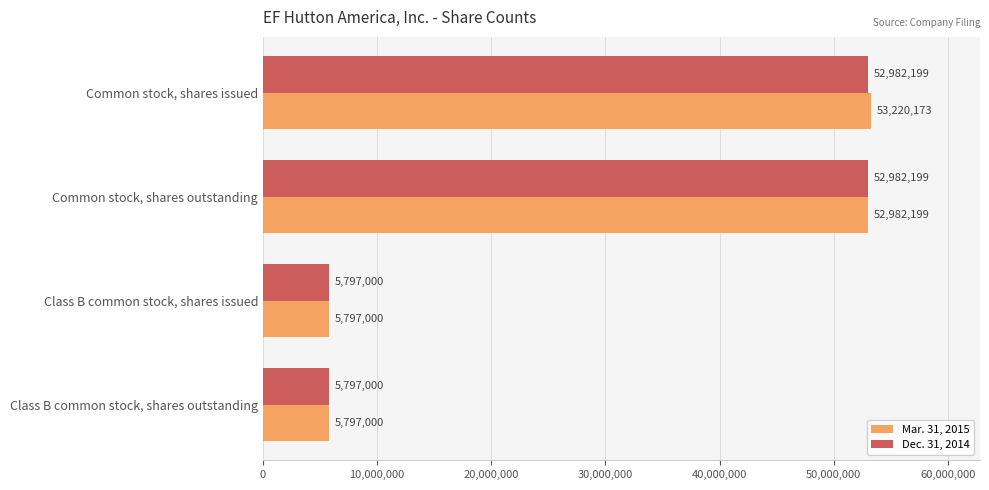

List the series in order of their overall mean, lowest first.

Dec. 31, 2014, Mar. 31, 2015